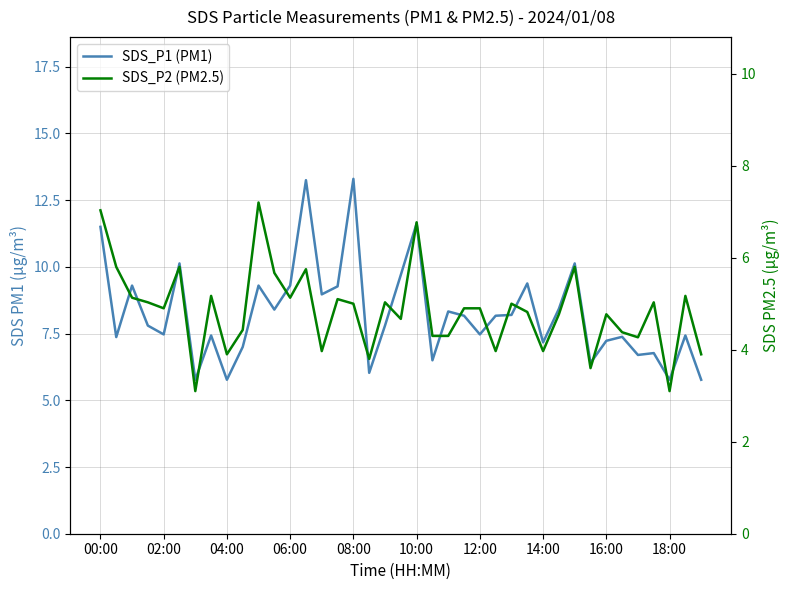

How many interior local valleys does the SDS_P2 (PM2.5) series have?

12